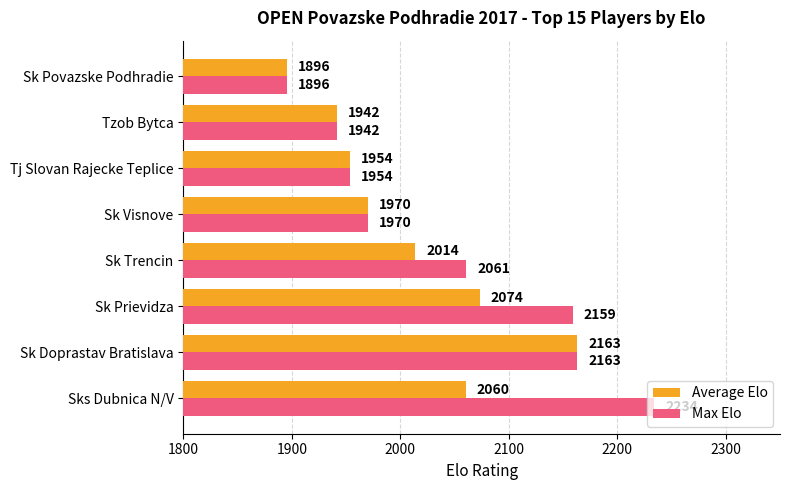

What is the difference between the Average Elo values at Tj Slovan Rajecke Teplice and Sk Visnove?

16.0